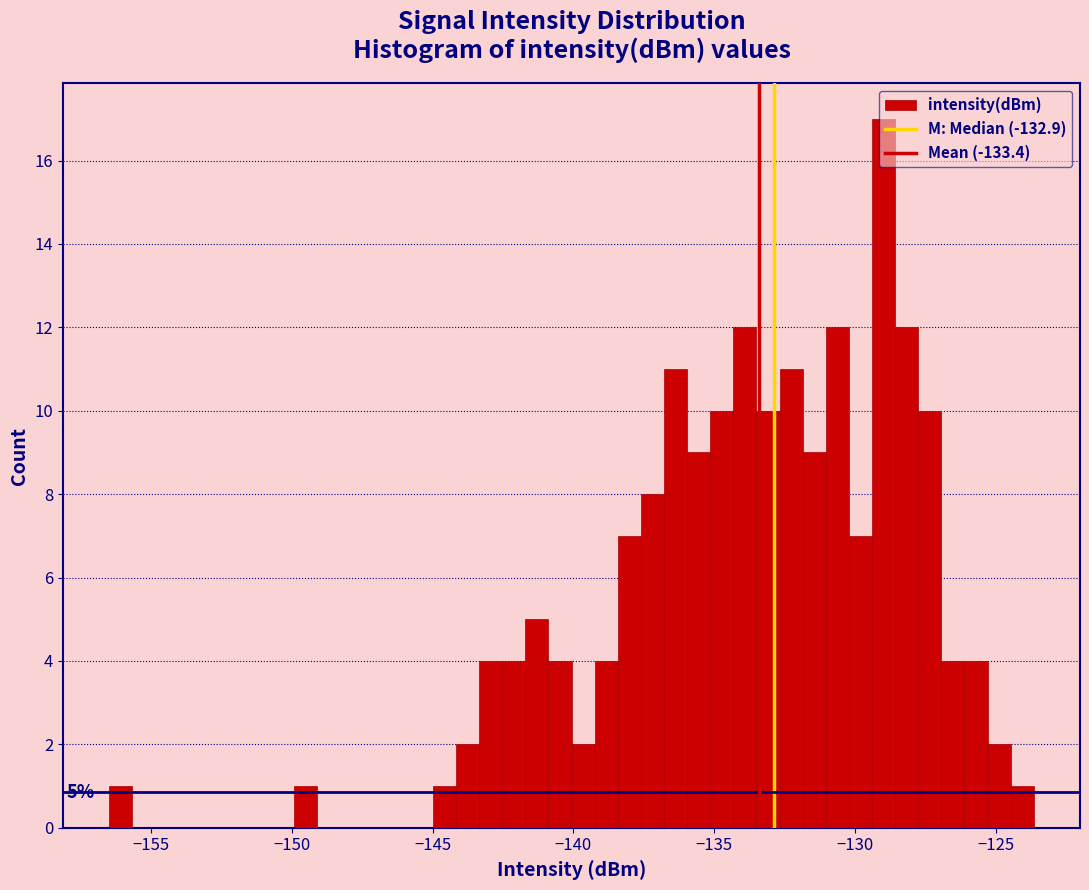

Read against the x-axis, roughly where is the centre of the tallest bar?

-129.0